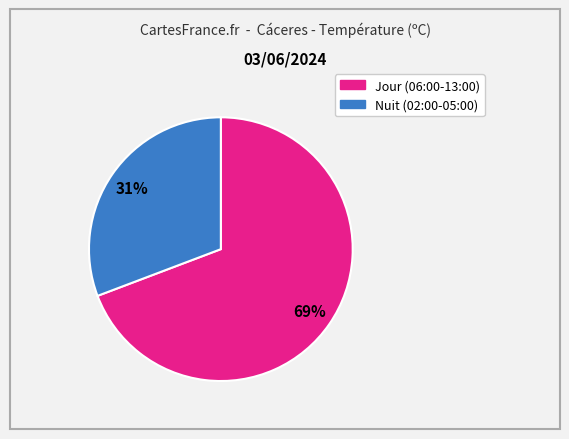

To the nearest percent, what is the difference between the largest and smallest slice percentages?

38%